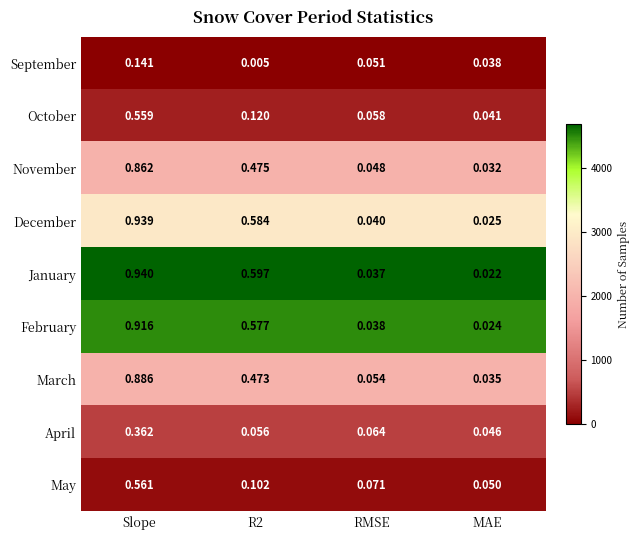

How many categories are shown in the chart?

4